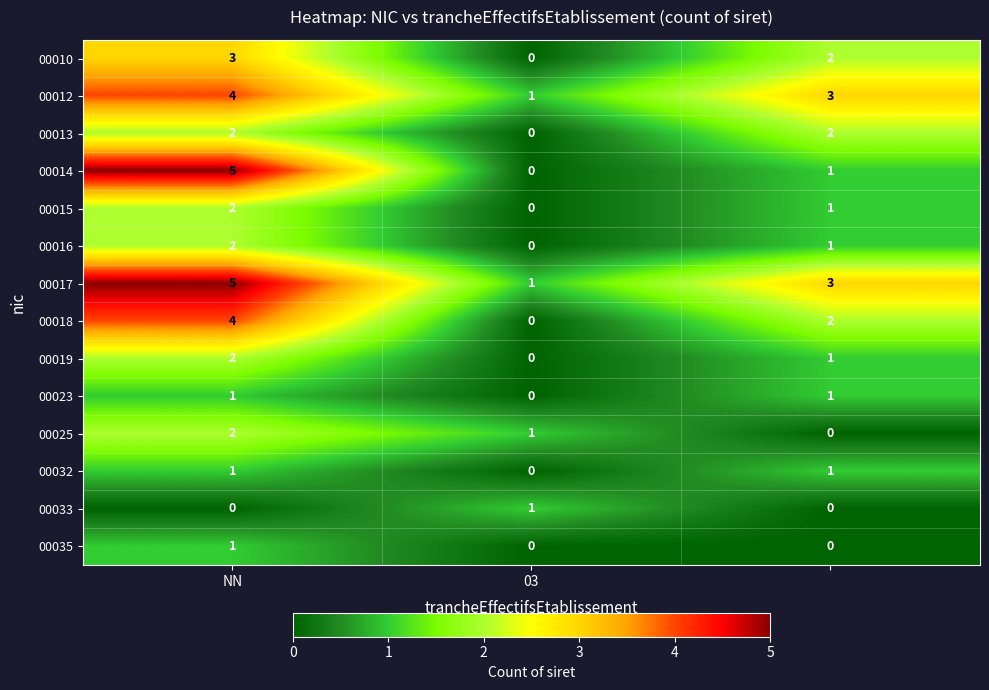

Which series has the largest total across all categories?

00017